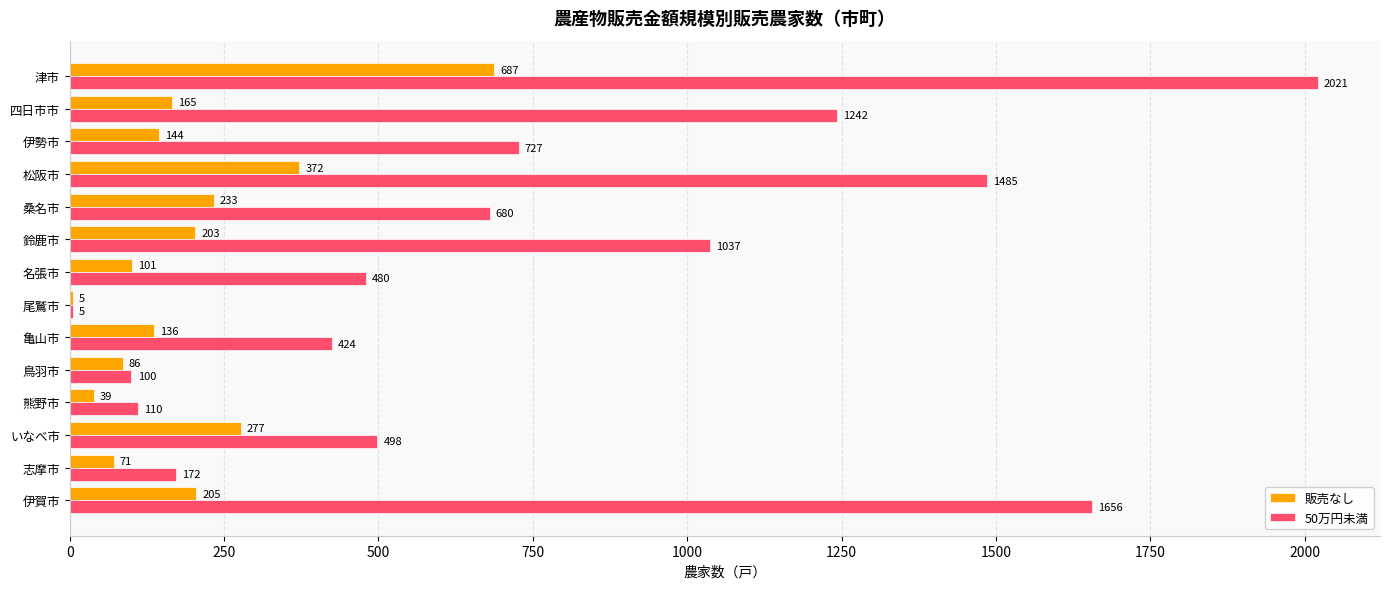

What is the sum of the 販売なし values at 伊賀市 and 鈴鹿市?

408